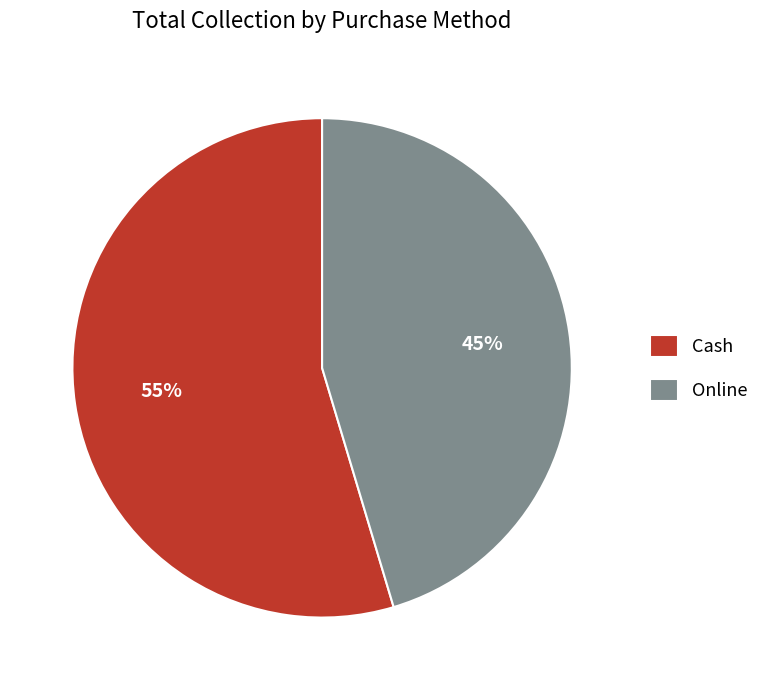

Count the number of slices in the pie.

2